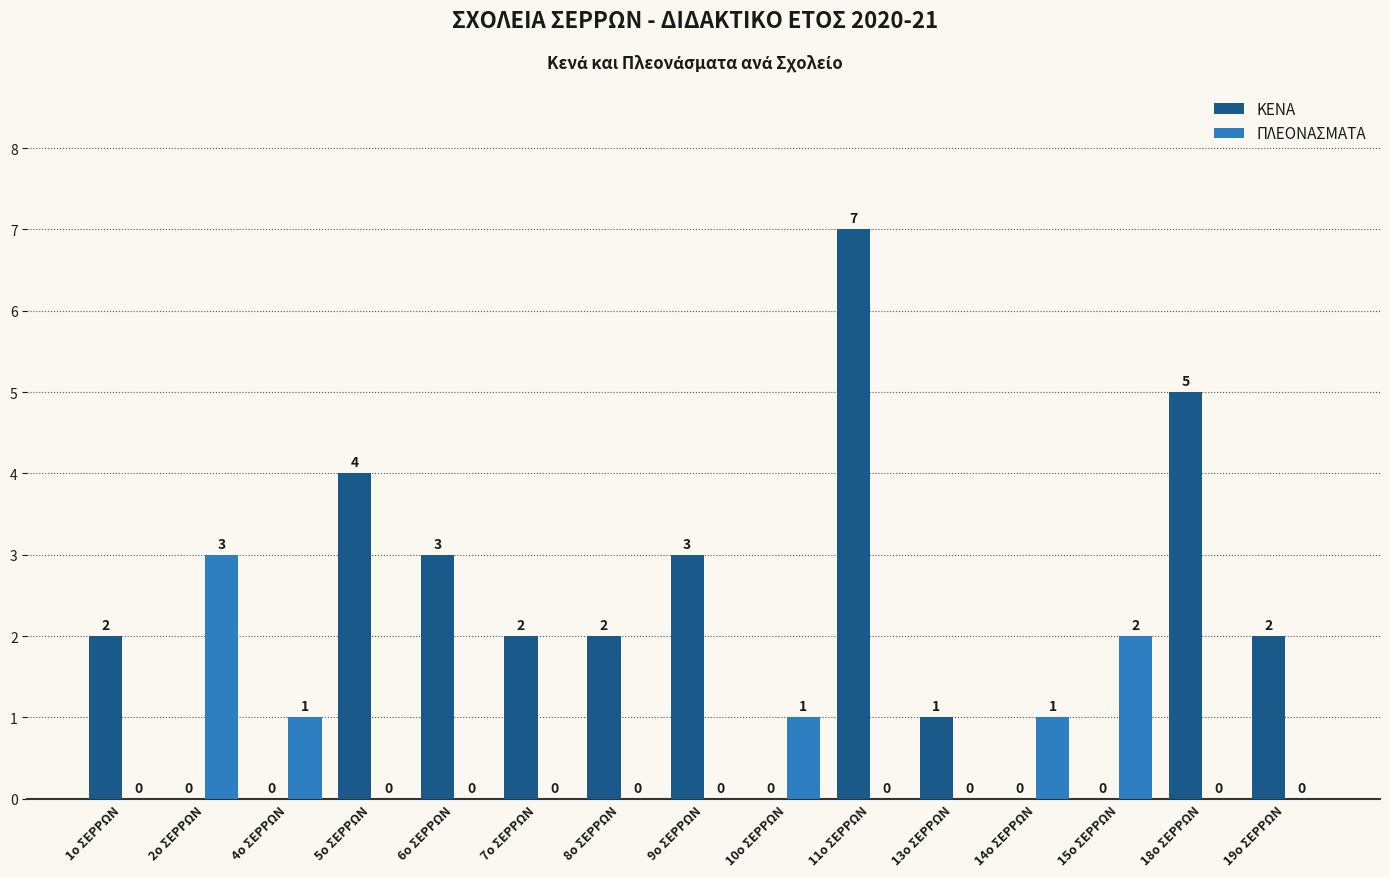

Reading left to right, extract all data points from this chart.

ΚΕΝΑ: 1ο ΣΕΡΡΩΝ=2	2ο ΣΕΡΡΩΝ=0	4ο ΣΕΡΡΩΝ=0	5ο ΣΕΡΡΩΝ=4	6ο ΣΕΡΡΩΝ=3	7ο ΣΕΡΡΩΝ=2	8ο ΣΕΡΡΩΝ=2	9ο ΣΕΡΡΩΝ=3	10ο ΣΕΡΡΩΝ=0	11ο ΣΕΡΡΩΝ=7	13ο ΣΕΡΡΩΝ=1	14ο ΣΕΡΡΩΝ=0	15ο ΣΕΡΡΩΝ=0	18ο ΣΕΡΡΩΝ=5	19ο ΣΕΡΡΩΝ=2
ΠΛΕΟΝΑΣΜΑΤΑ: 1ο ΣΕΡΡΩΝ=0	2ο ΣΕΡΡΩΝ=3	4ο ΣΕΡΡΩΝ=1	5ο ΣΕΡΡΩΝ=0	6ο ΣΕΡΡΩΝ=0	7ο ΣΕΡΡΩΝ=0	8ο ΣΕΡΡΩΝ=0	9ο ΣΕΡΡΩΝ=0	10ο ΣΕΡΡΩΝ=1	11ο ΣΕΡΡΩΝ=0	13ο ΣΕΡΡΩΝ=0	14ο ΣΕΡΡΩΝ=1	15ο ΣΕΡΡΩΝ=2	18ο ΣΕΡΡΩΝ=0	19ο ΣΕΡΡΩΝ=0